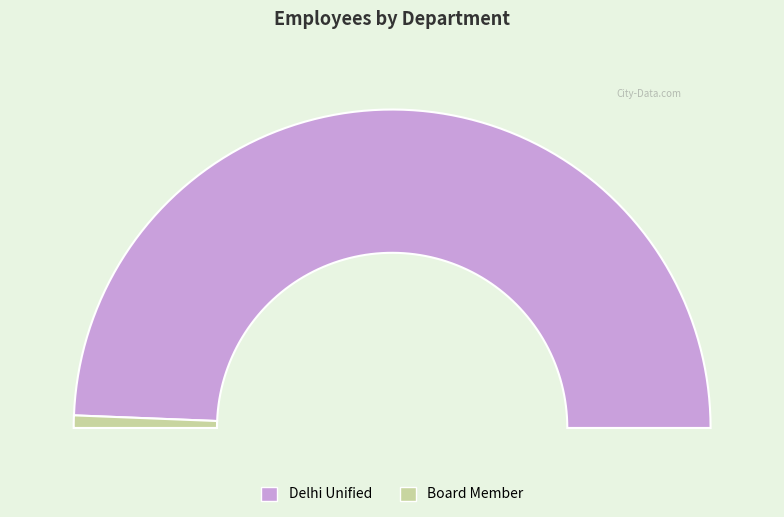

What is the largest slice in the pie chart?

Delhi Unified